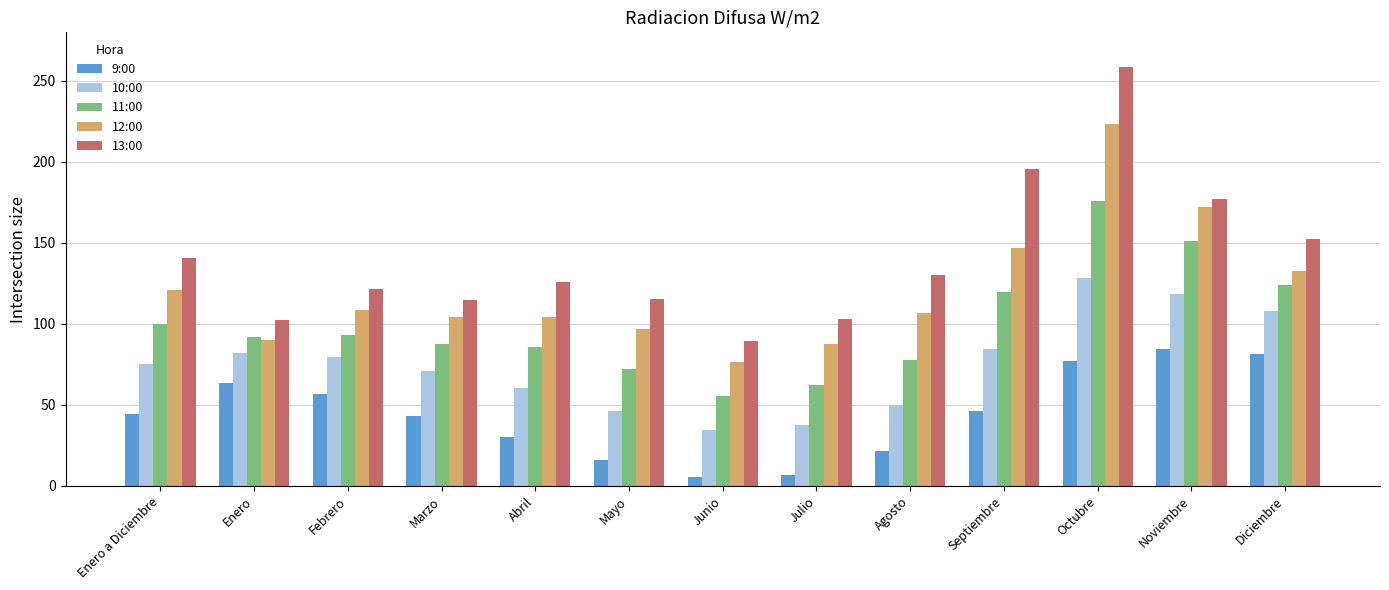

Rank the series by their maximum value, from lowest to highest.

9:00, 10:00, 11:00, 12:00, 13:00